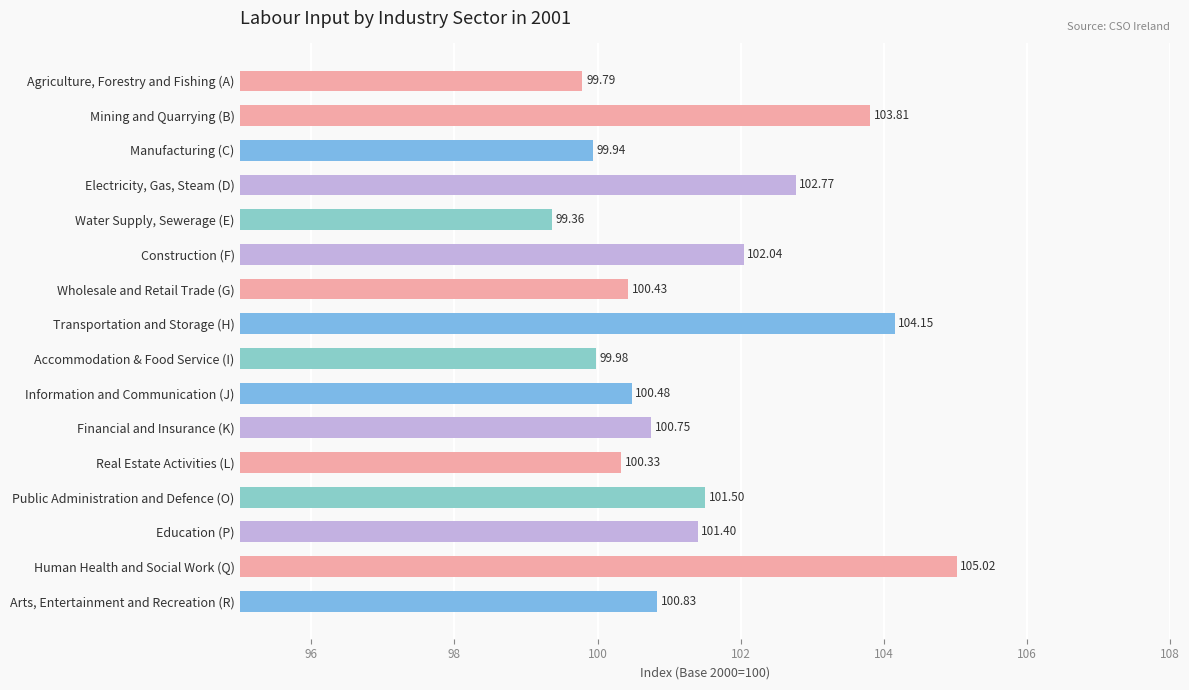

What is the label of the 12th bar from the bottom?

Water Supply, Sewerage (E)